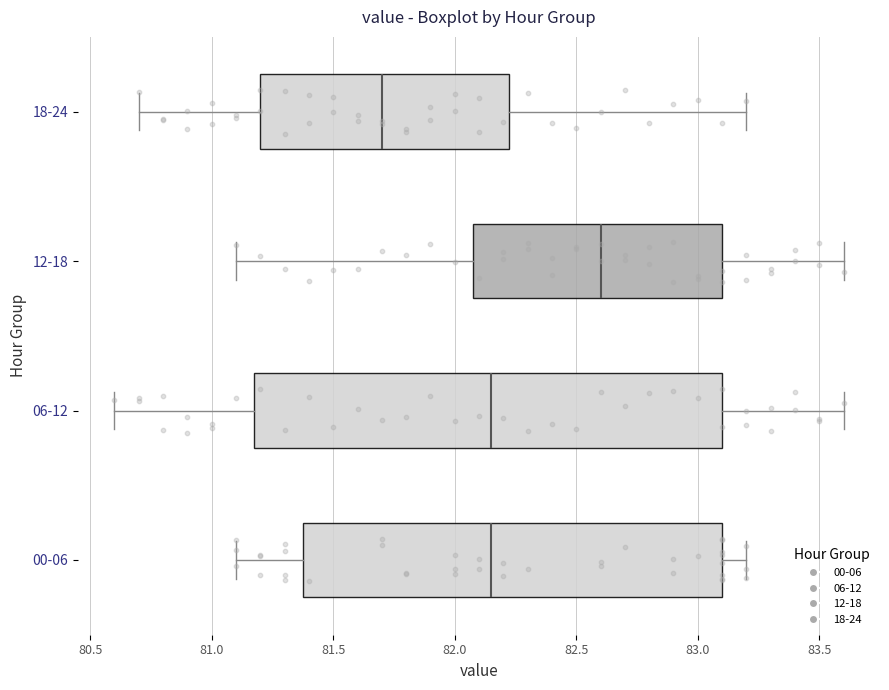

Which box's median line is the furthest to the left?

18-24